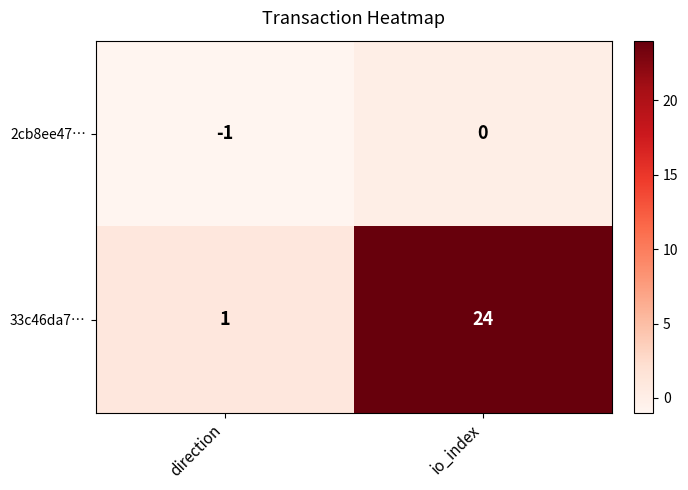

Reading left to right, what are all the values shown in this chart?

2cb8ee47…: direction=-1	io_index=0
33c46da7…: direction=1	io_index=24